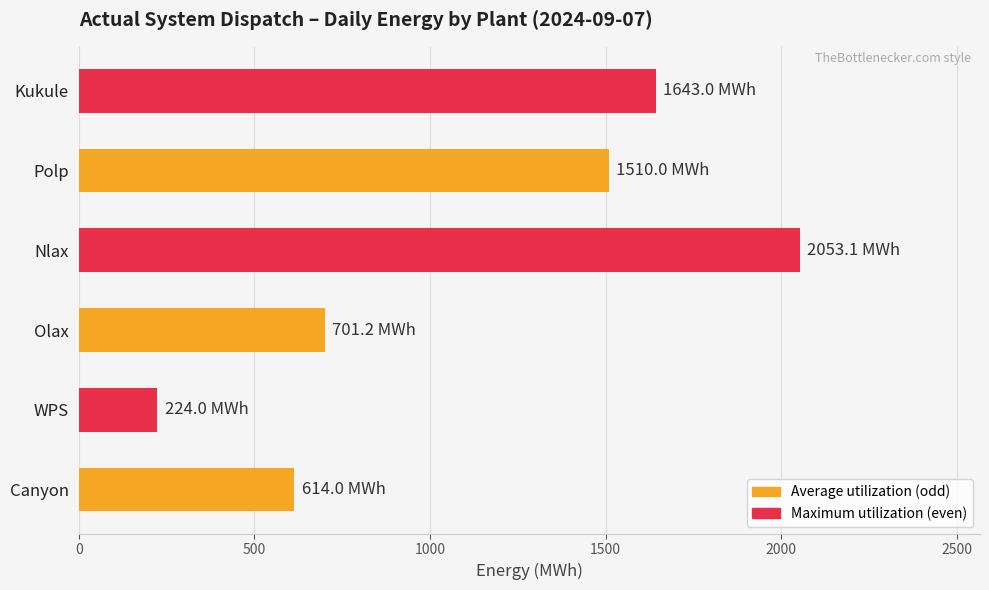

What is the greatest value displayed?

2053.1